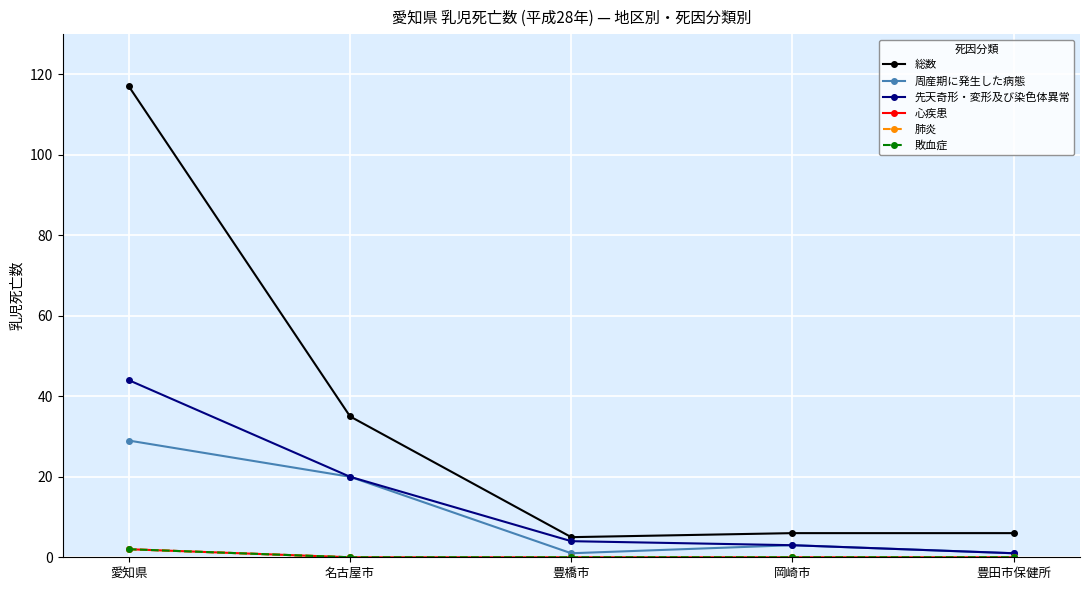

True or false: 先天奇形・変形及び染色体異常 and 肺炎 intersect in this chart.

False